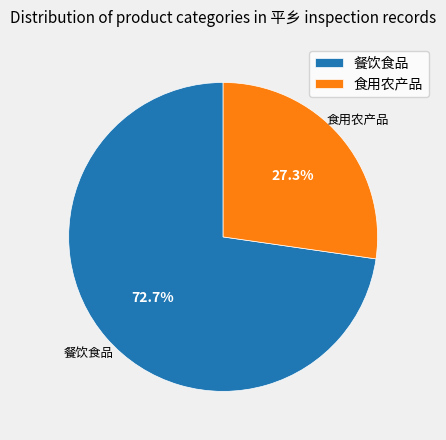

Is it true that 食用农产品 is 20% of the pie?

False